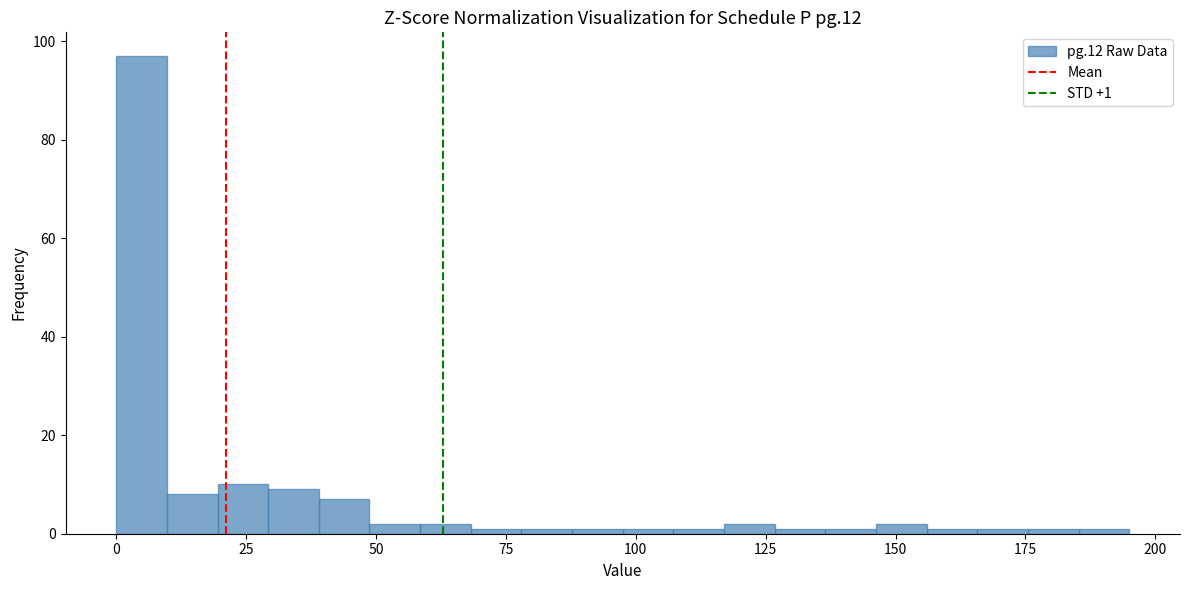

Around what value on the x-axis is the tallest bar? Give the approximate position of its centre, as read against the axis.

5